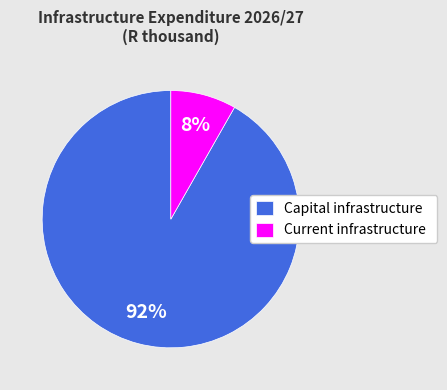

Count the number of slices in the pie.

2